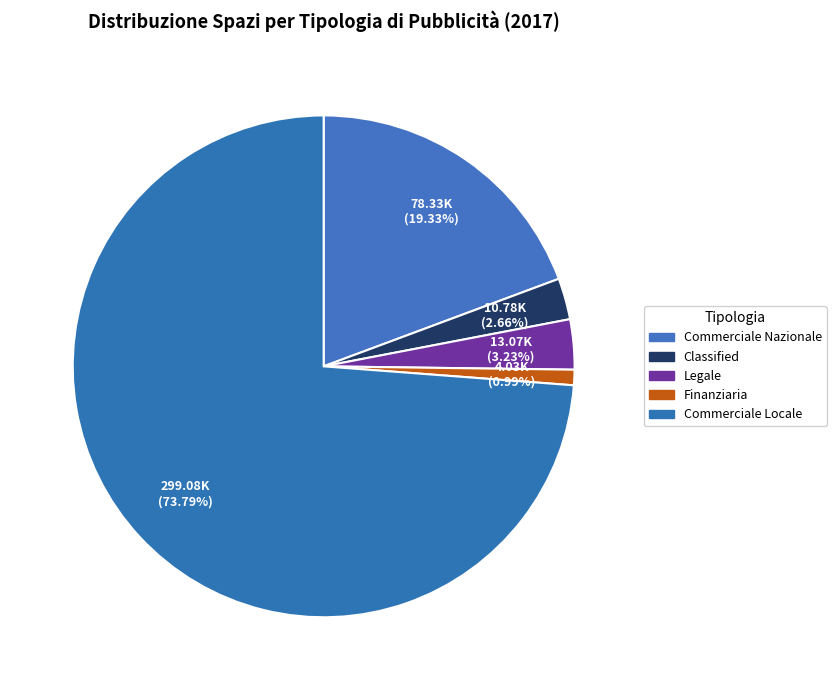

Count the number of slices in the pie.

5